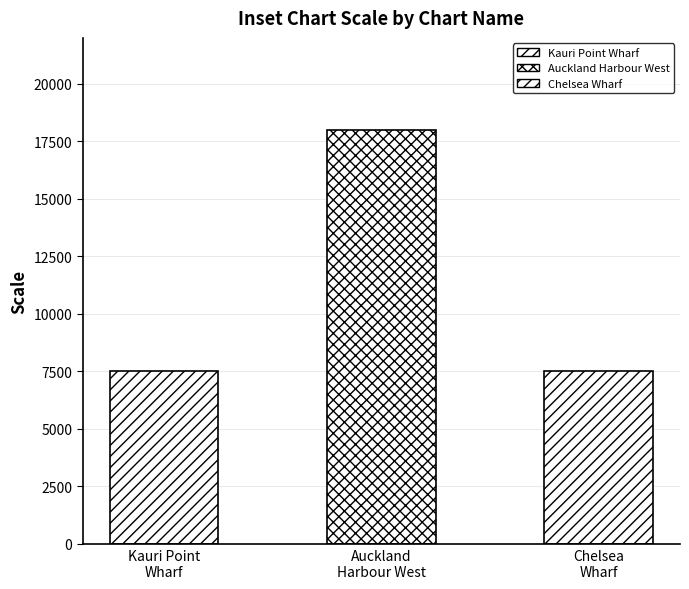

True or false: the data shows 7500 at Kauri Point Wharf.

True